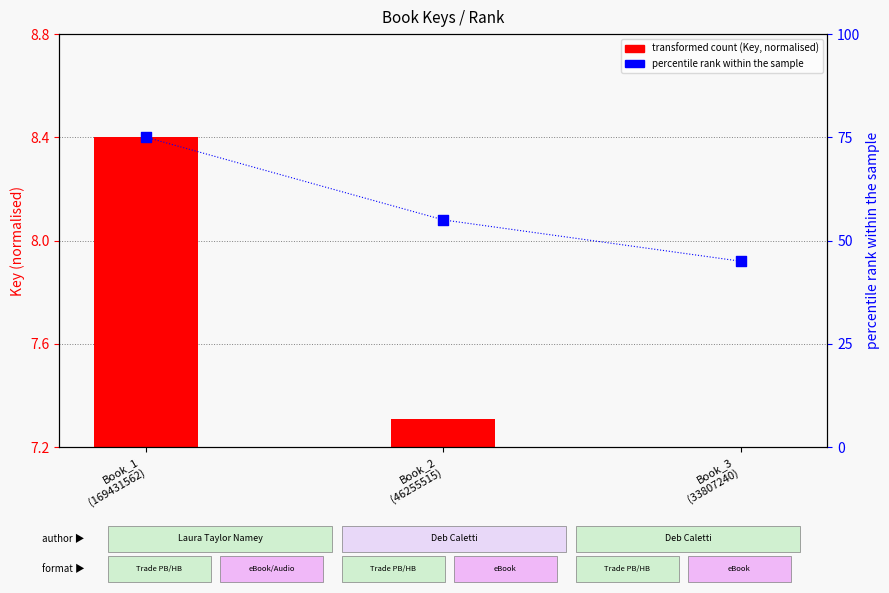

What are all the series names shown in the legend?

transformed count (Key, normalised), percentile rank within the sample